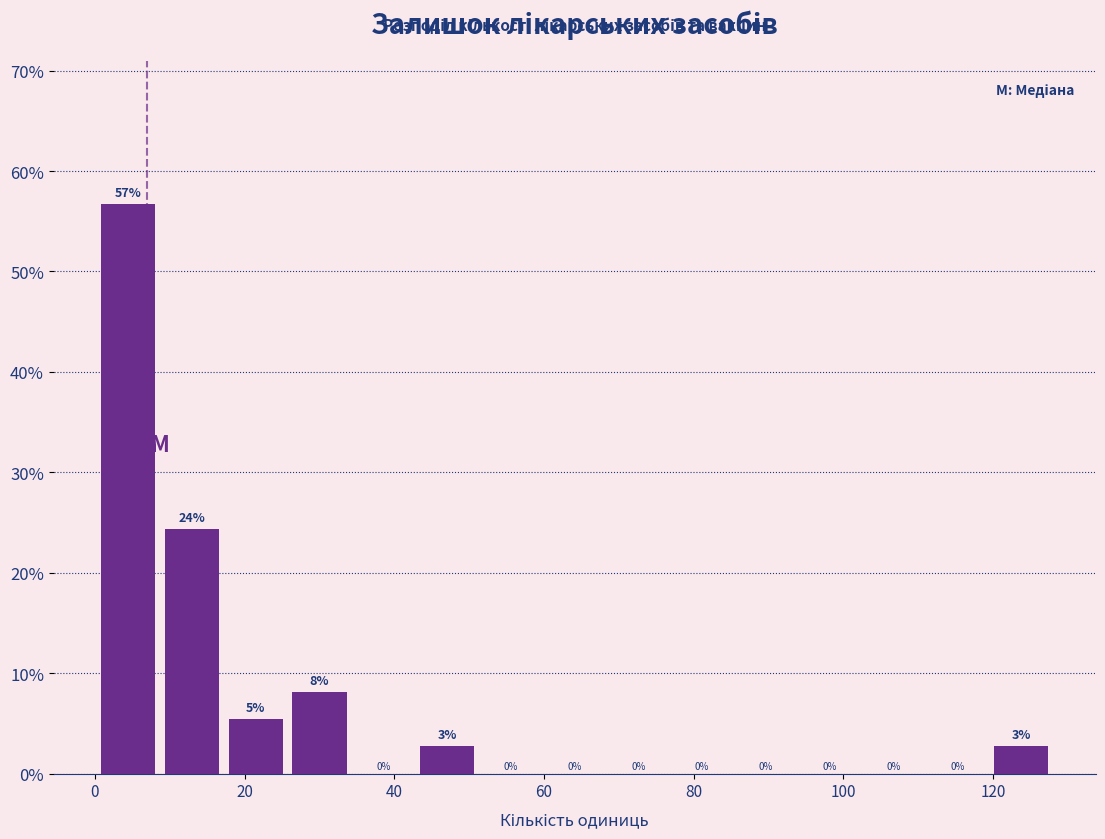

Over which range of the x-axis is the bar tallest?

0 to 8